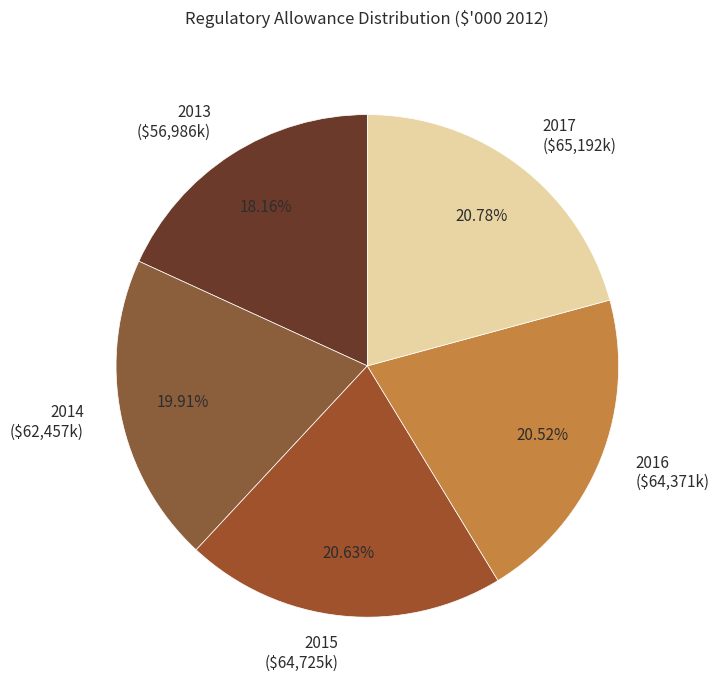

Approximately how many times larger is the value at 2015 compared to 2014?

1.0